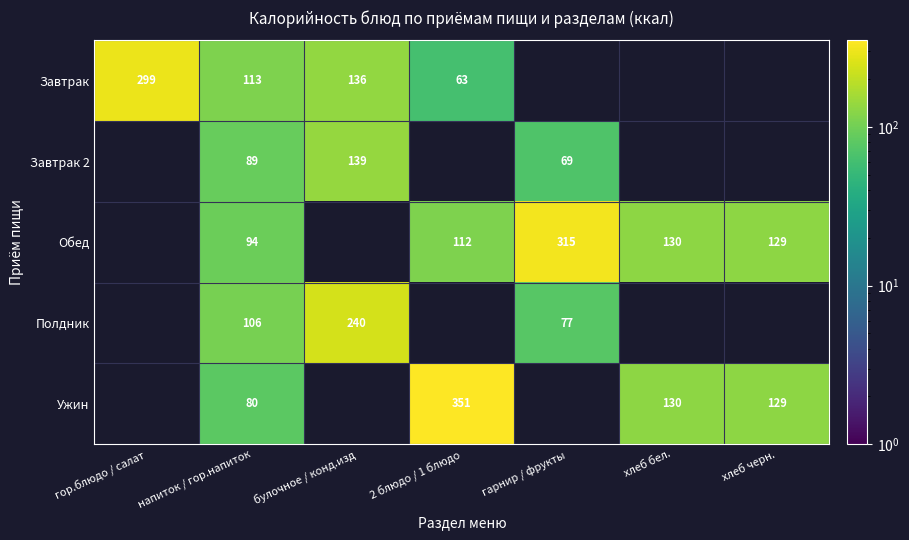

At which category does the chart reach its minimum across all series?

2 блюдо / 1 блюдо